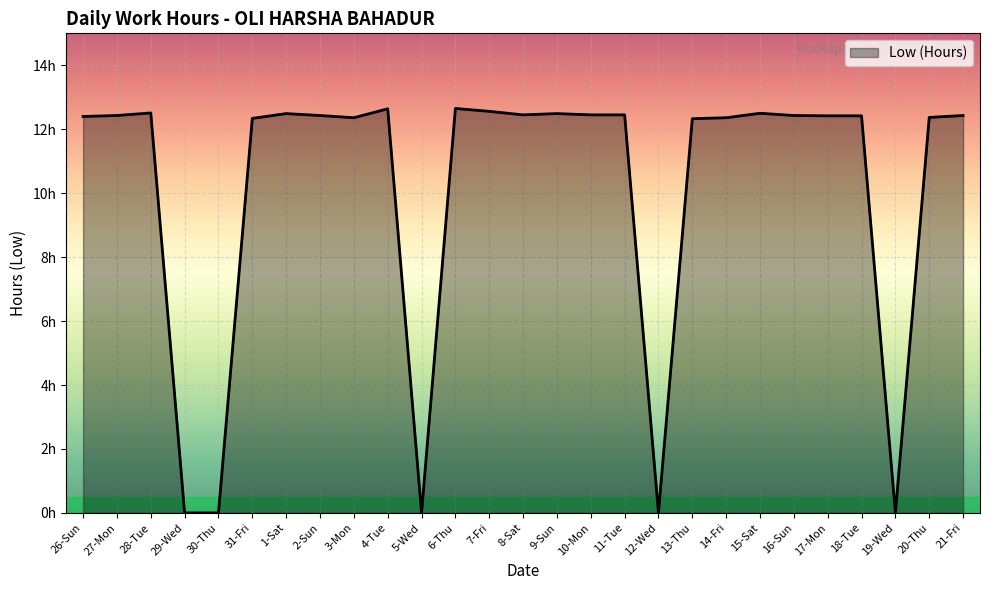

Reading left to right, what are all the values shown in this chart?

12.4	12.4	12.5	0.0	0.0	12.3	12.5	12.4	12.4	12.6	0.0	12.7	12.6	12.4	12.5	12.4	12.4	0.0	12.3	12.4	12.5	12.4	12.4	12.4	0.0	12.4	12.4